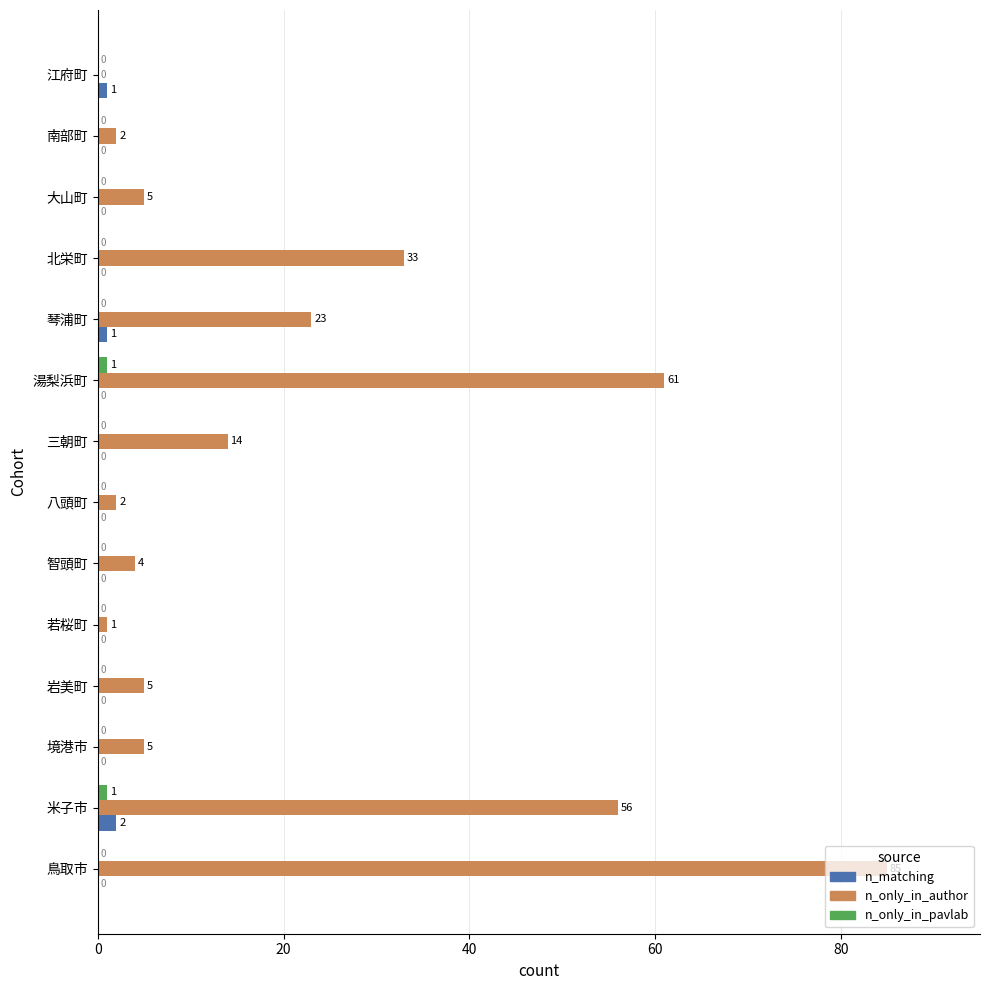

What is the total value across all series at 智頭町?

4